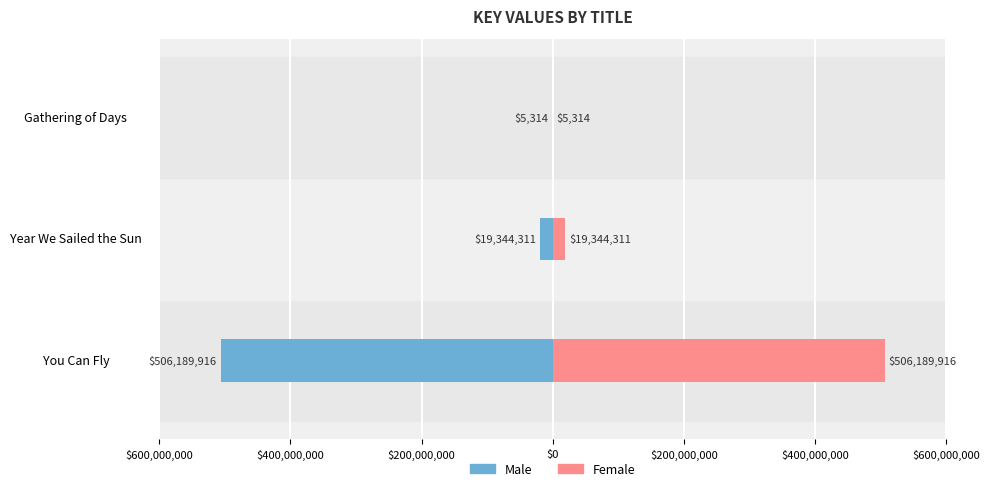

What position from the left is Gathering of Days?

3